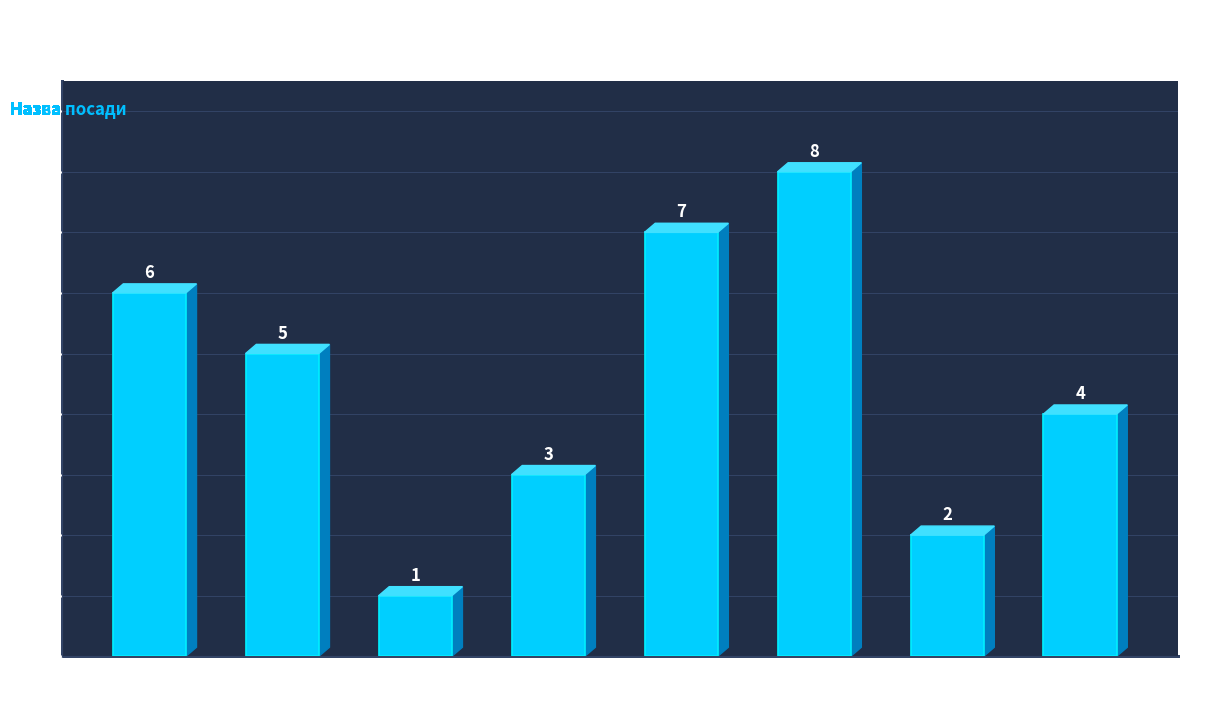

The chart shows a value of 7 at Директор. True or false?

True